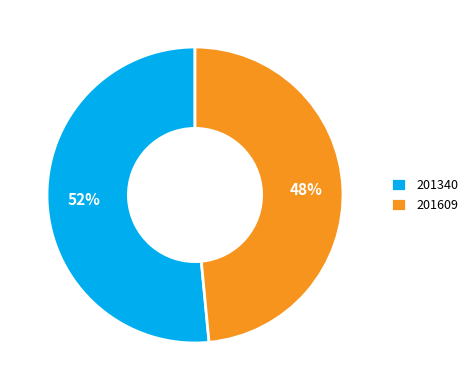

To the nearest percent, what portion does 201340 represent?

52%